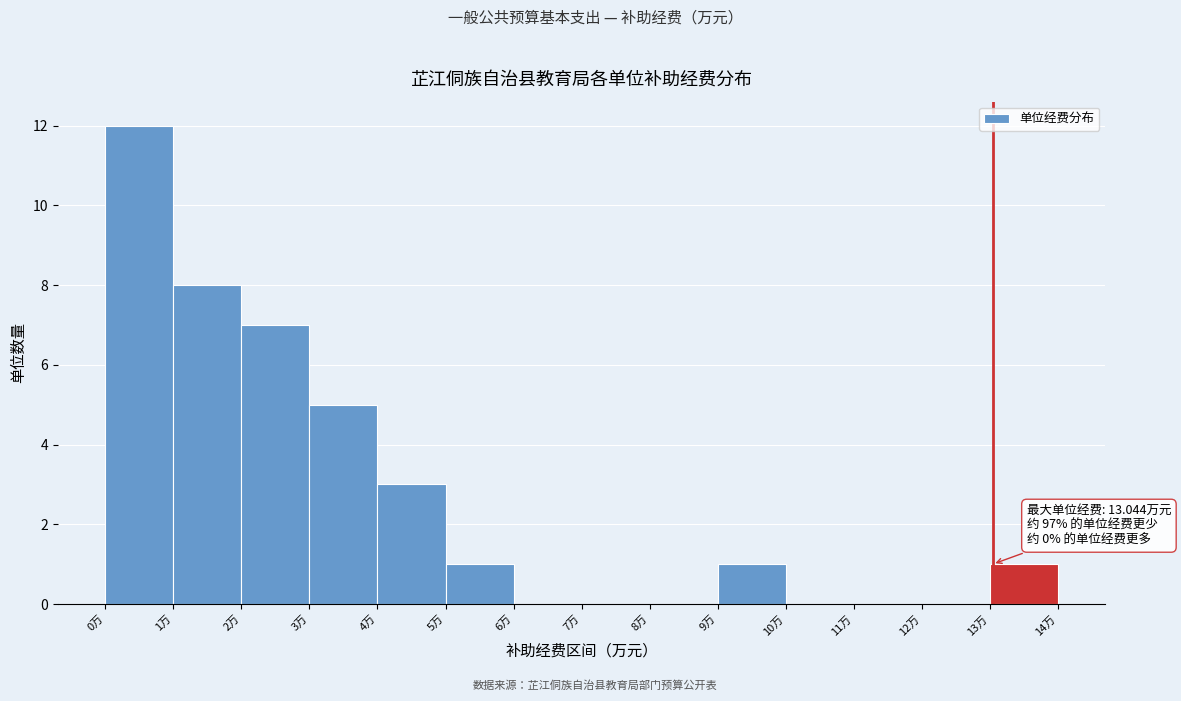

Which range on the x-axis has the tallest bar?

0 to 1